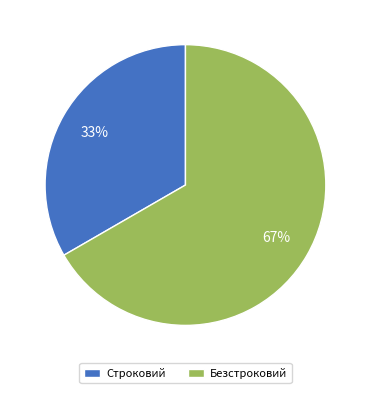

Is the sum of Строковий and Безстроковий greater than half?

Yes